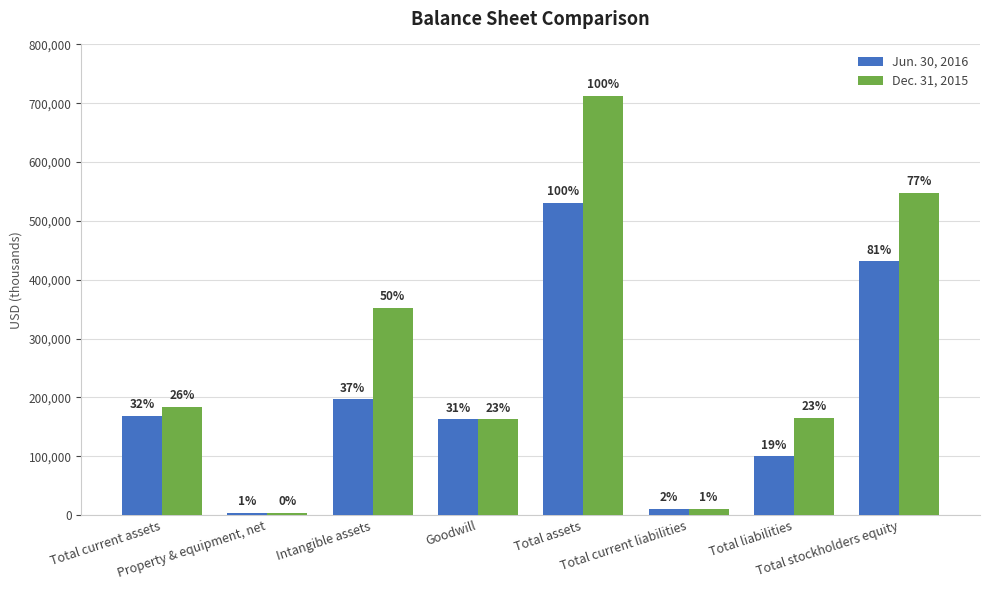

Reading left to right, extract all data points from this chart.

Jun. 30, 2016: Total current assets=168085	Property & equipment, net=3944	Intangible assets=196318	Goodwill=162514	Total assets=530861	Total current liabilities=10084	Total liabilities=99537	Total stockholders equity=431324
Dec. 31, 2015: Total current assets=183882	Property & equipment, net=3183	Intangible assets=352642	Goodwill=162514	Total assets=712291	Total current liabilities=10578	Total liabilities=164612	Total stockholders equity=547679